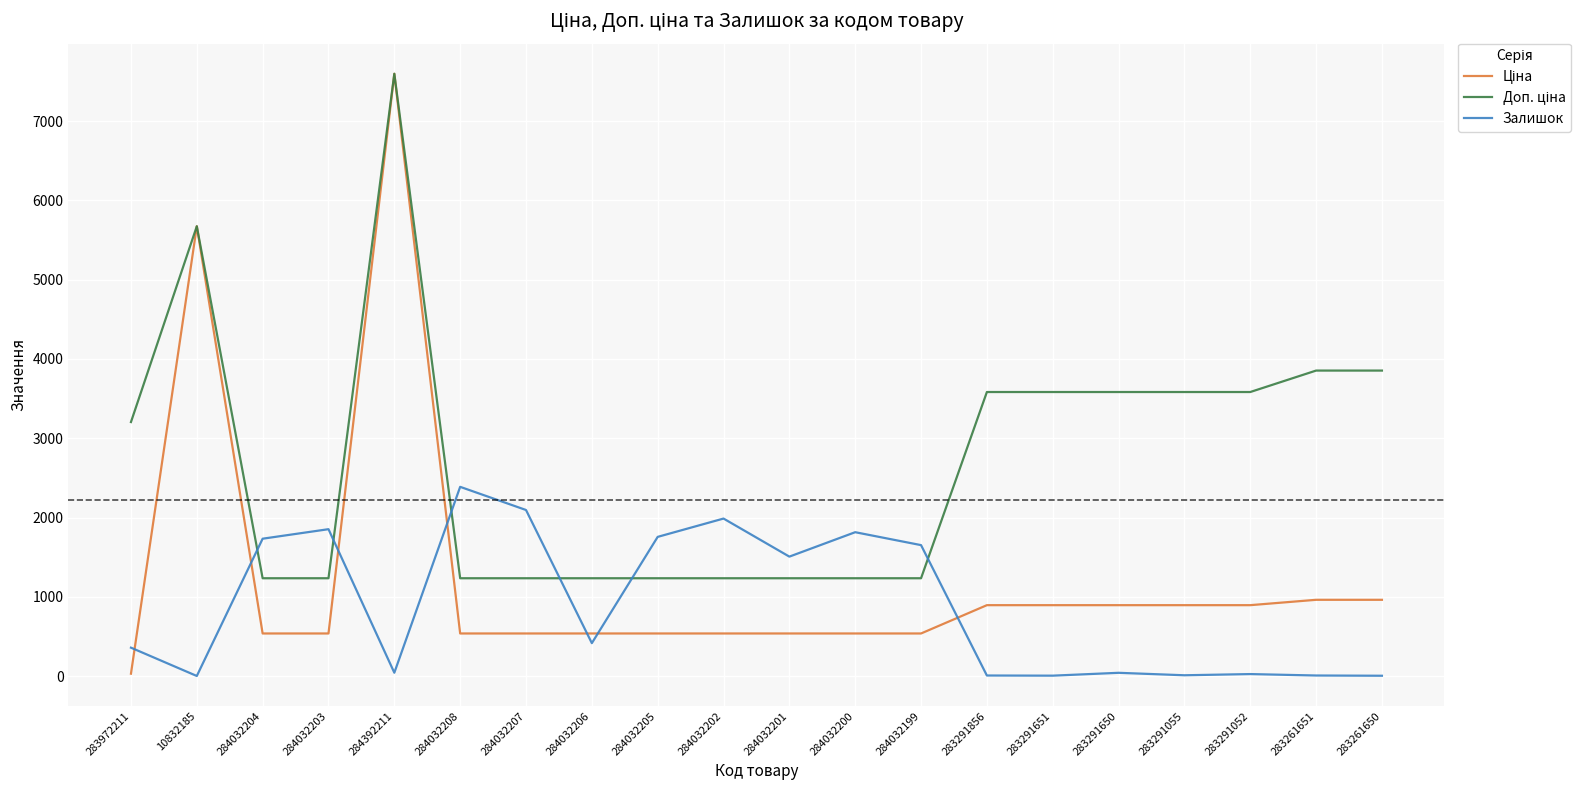

Which category has the highest value in the Залишок series?

284032208